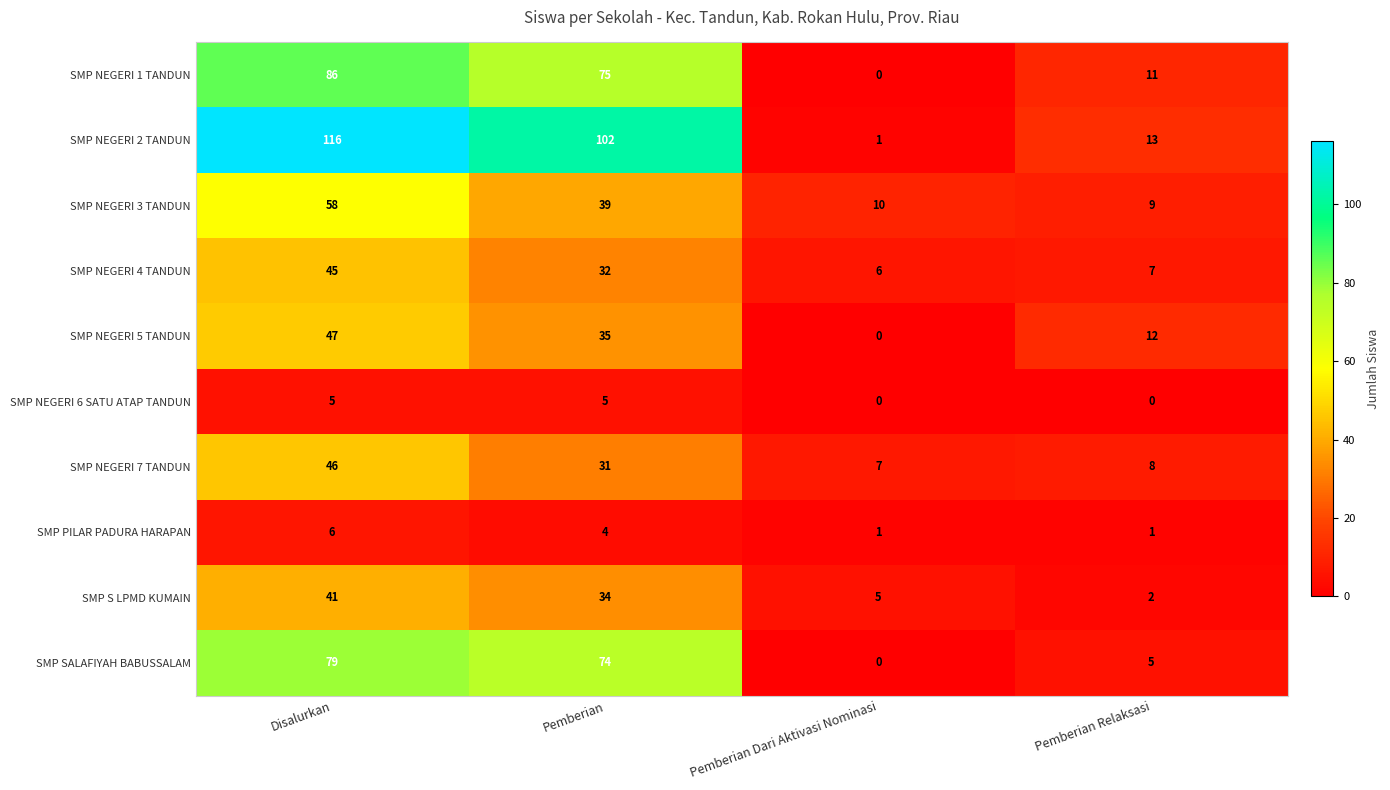

Which series has the largest total across all categories?

SMP NEGERI 2 TANDUN